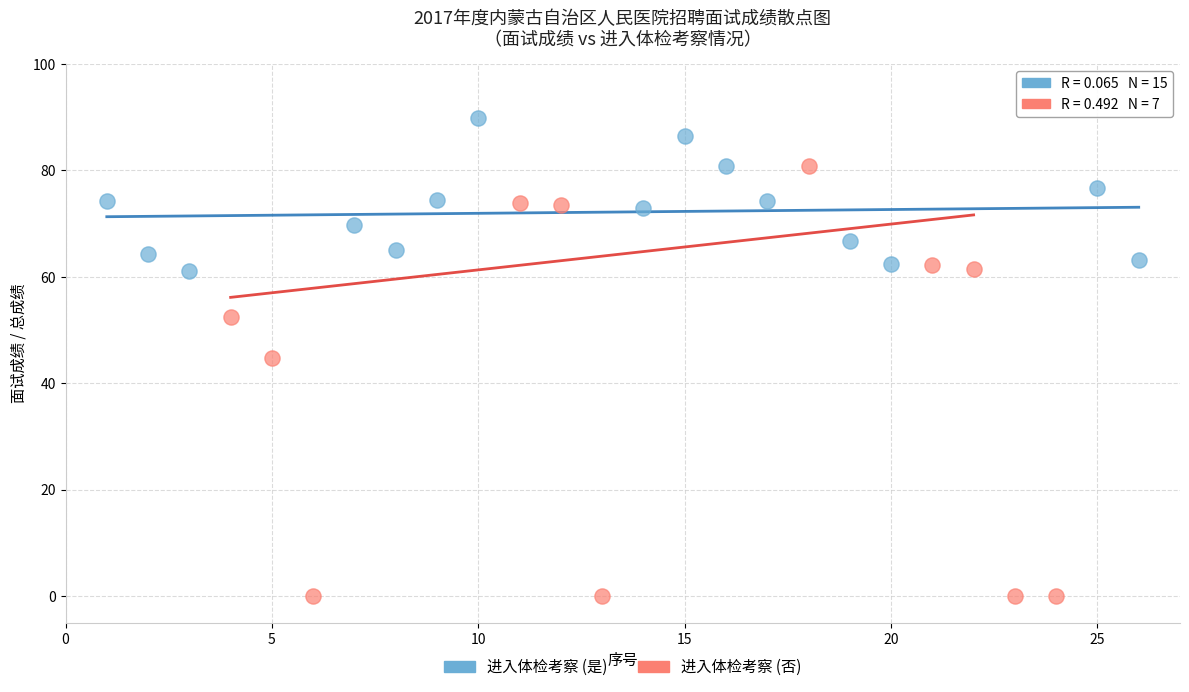

Which series reaches the minimum Y coordinate?

进入体检考察 (否)